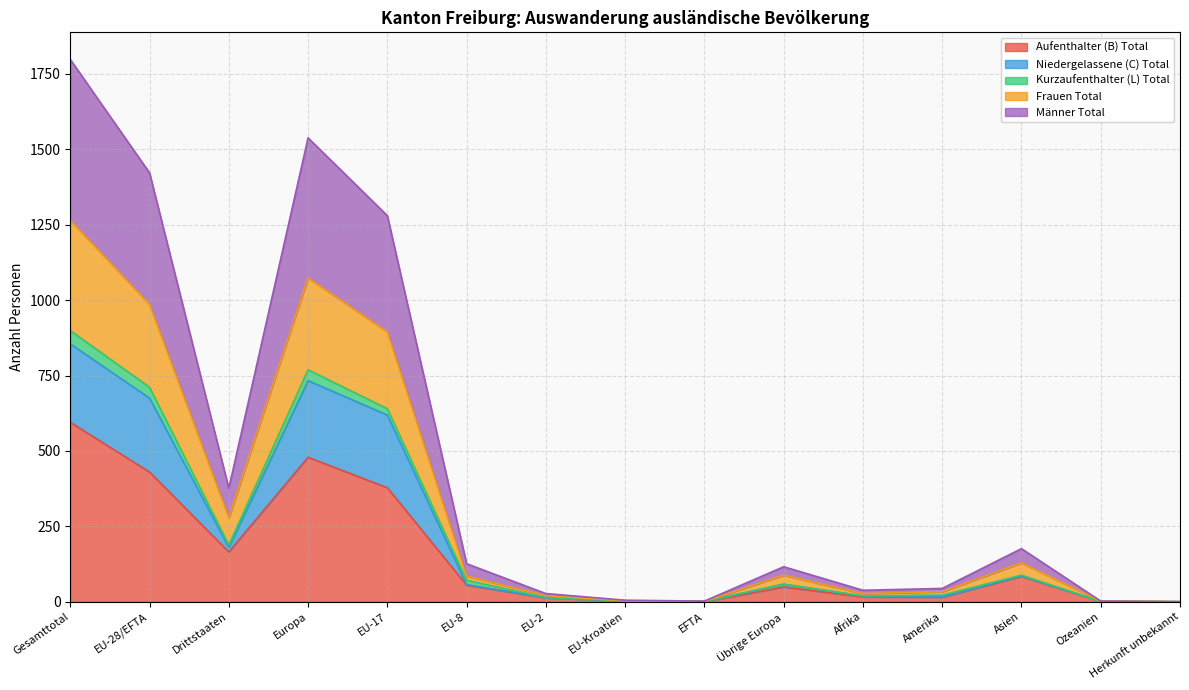

Does the chart have visible grid lines?

Yes